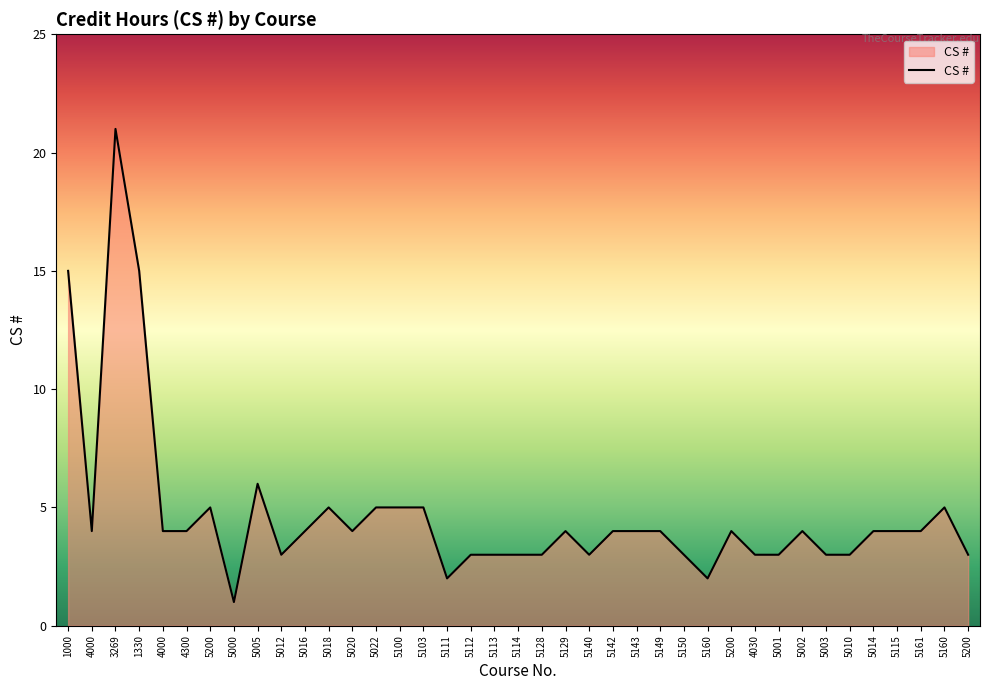

True or false: there are more than 0 points higher than both neighbors.

True